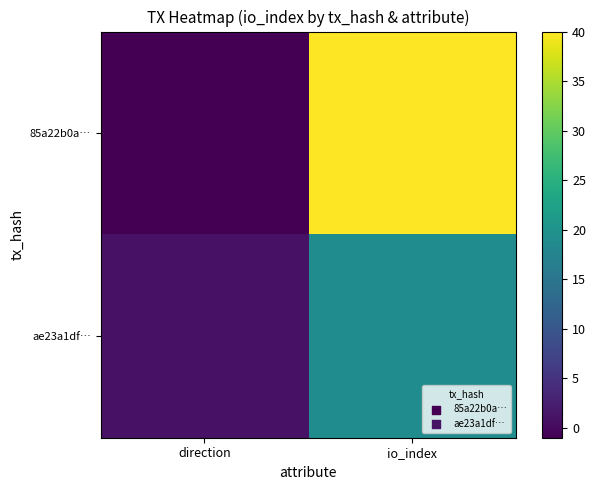

At which category does the chart reach its minimum across all series?

direction